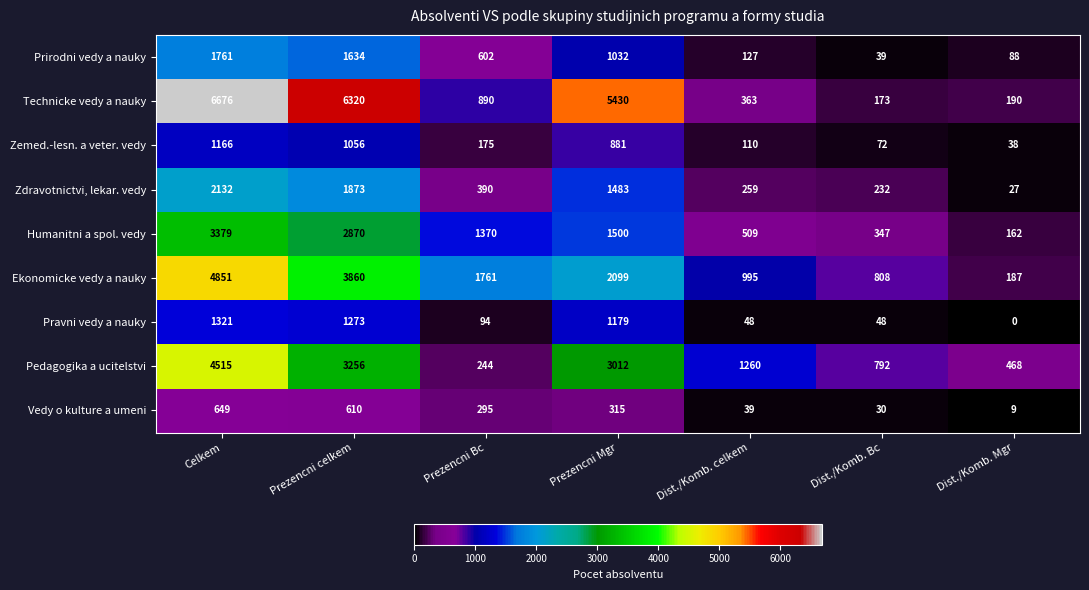

What is the difference between the Pravni vedy a nauky values at Dist./Komb. Mgr and Prezencni Bc?

94